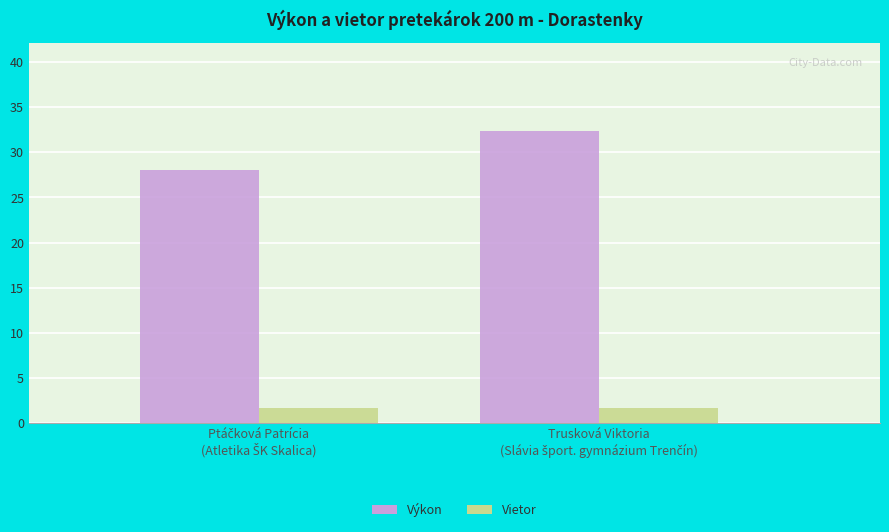

At how many categories does at least one series exceed 29?

1